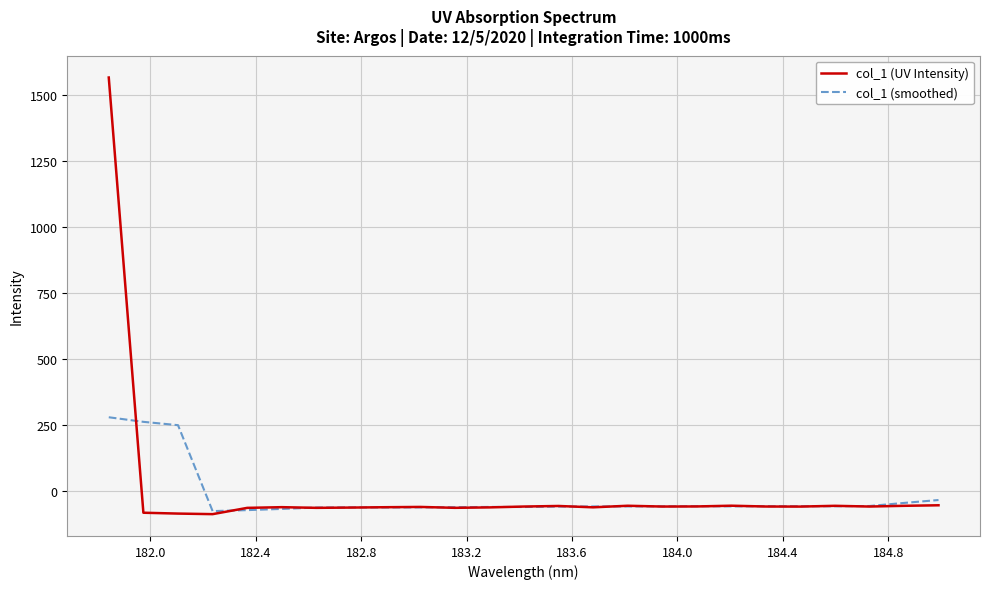

Does the chart have visible grid lines?

Yes